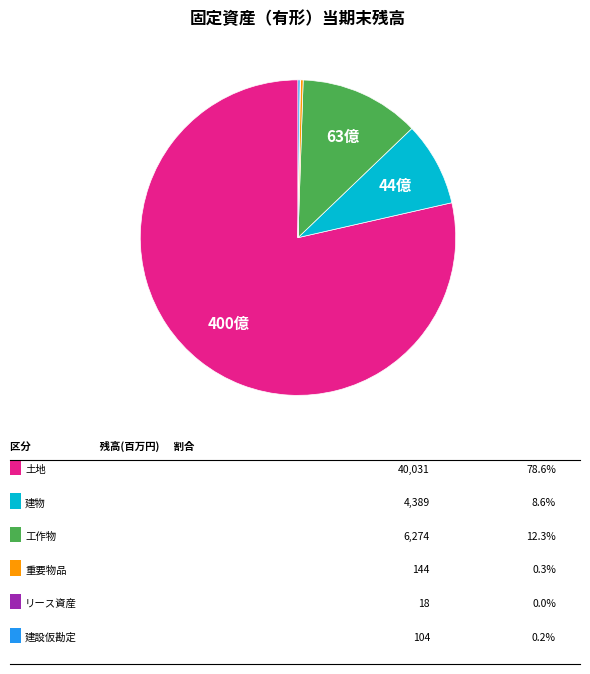

Does any single category account for the majority?

Yes